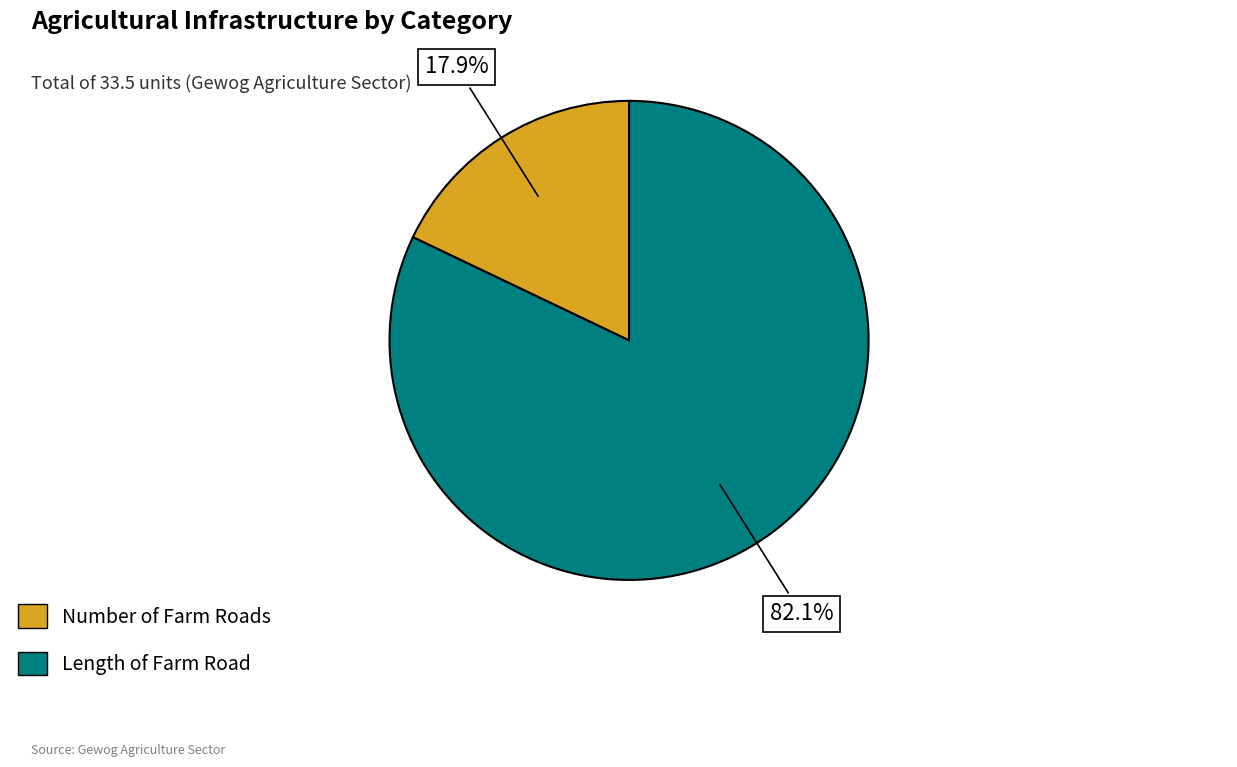

To the nearest percent, what is the difference between the Number of Farm Roads and Length of Farm Road slice percentages?

64%